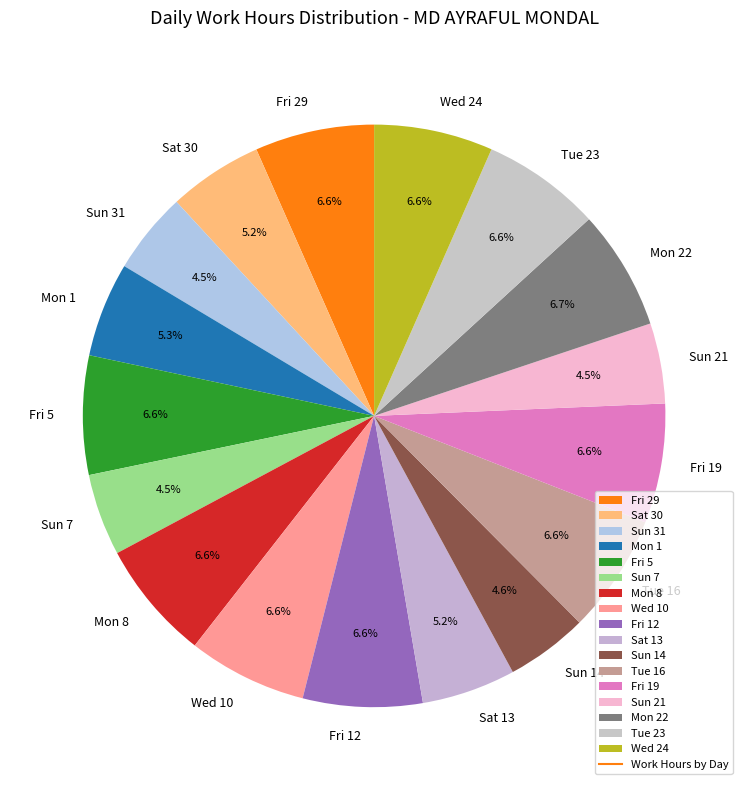

Combined, do Fri 19 and Wed 24 account for over 50%?

No